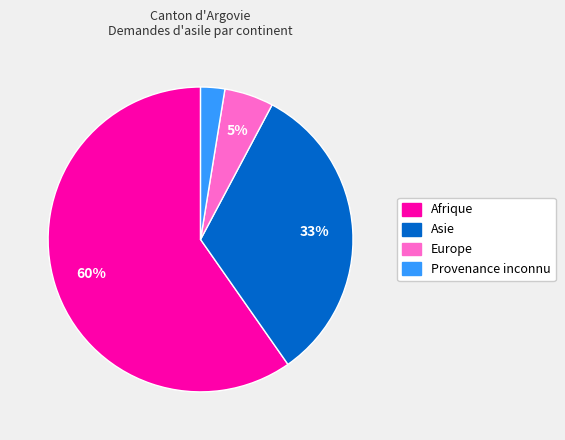

How many slices are in this pie chart?

4